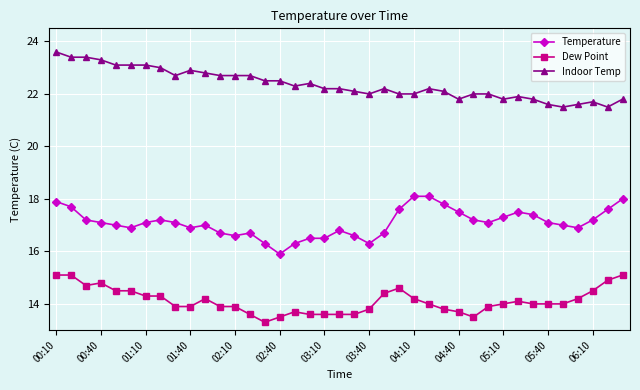

Which series has the largest total across all categories?

Indoor Temp